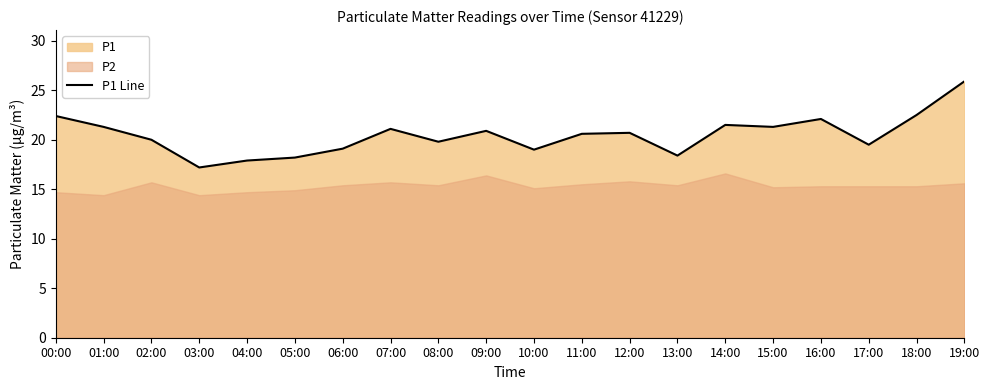

Where is the first local maximum?

07:00